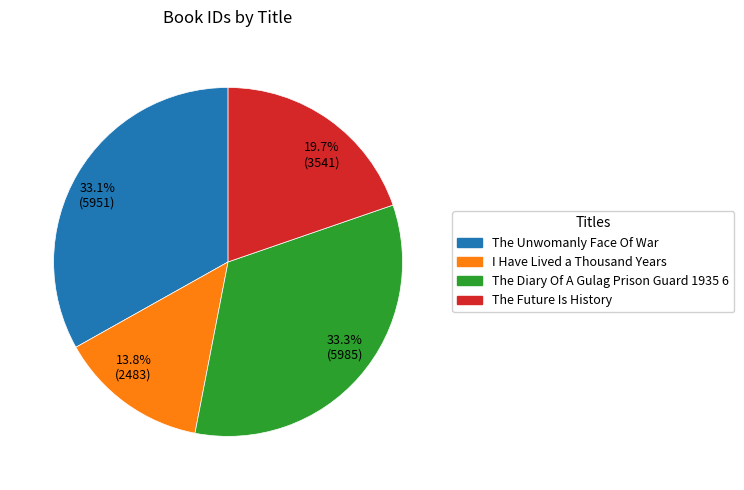

Which slice is the smallest?

13.8% (2483)